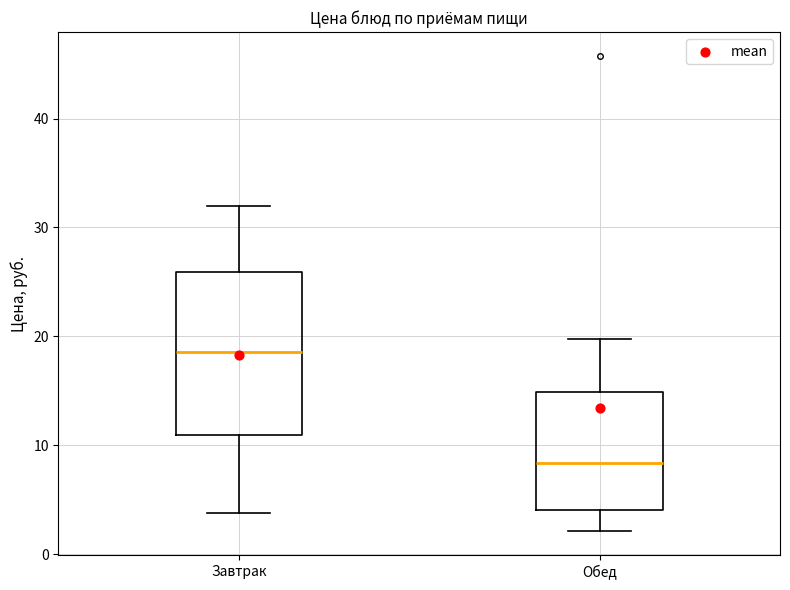

Which box has the lowest median line?

Обед